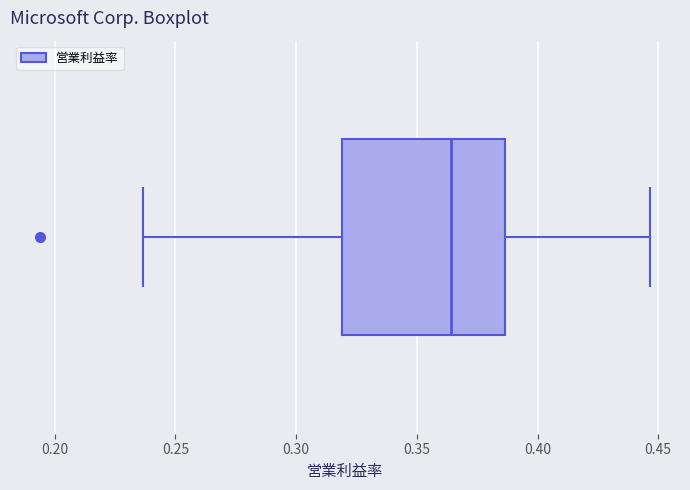

Where does the left whisker of the box end on the x-axis? The values are not printed on the chart, so give them approximately, as read against the axis.

0.235